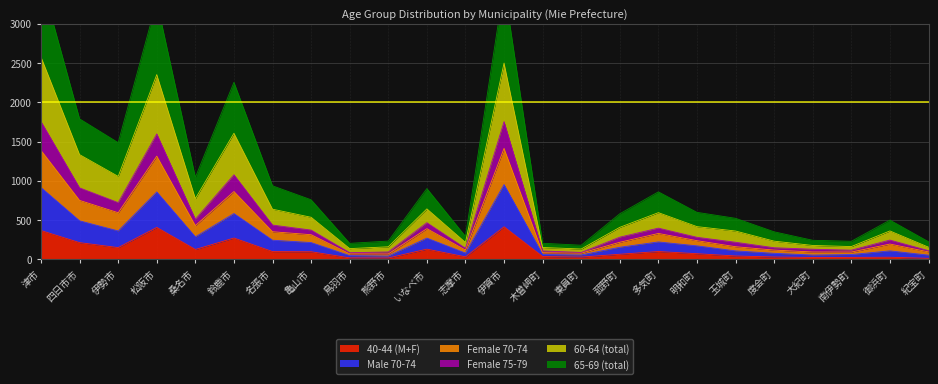

The value of 40-44 (M+F) at 亀山市 is 96. True or false?

True